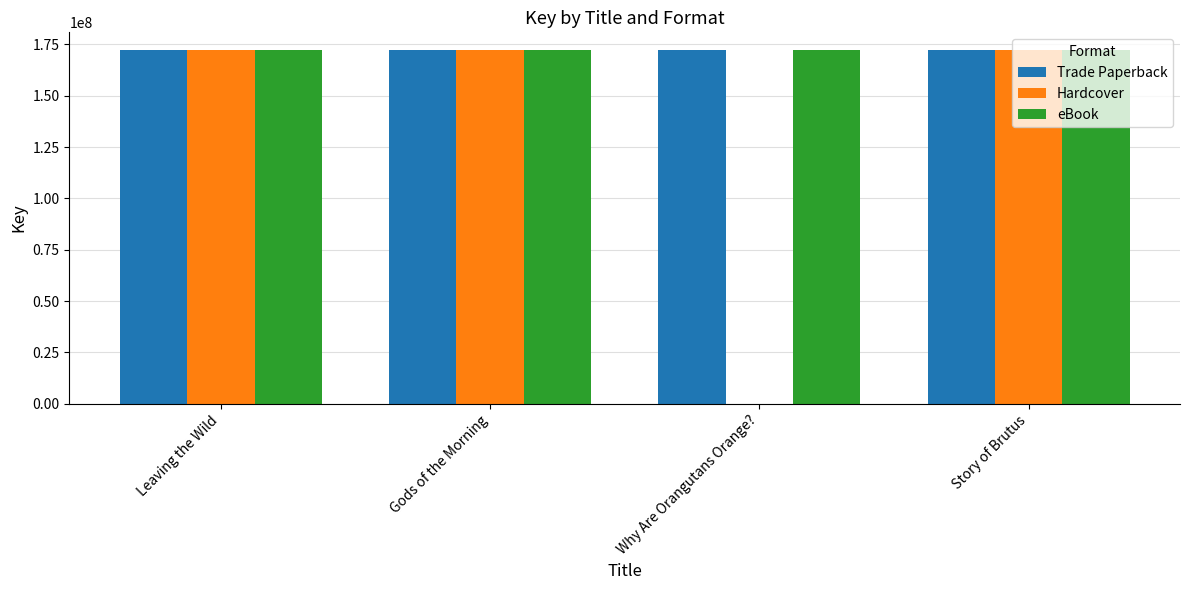

What is the maximum value shown in the chart?

172300594